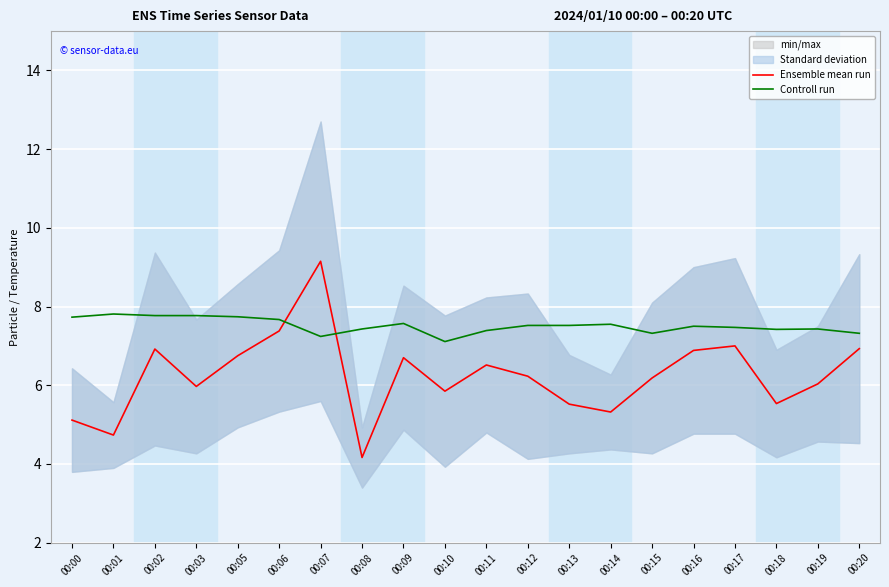

At which label does Ensemble mean run first exceed 6?

00:02